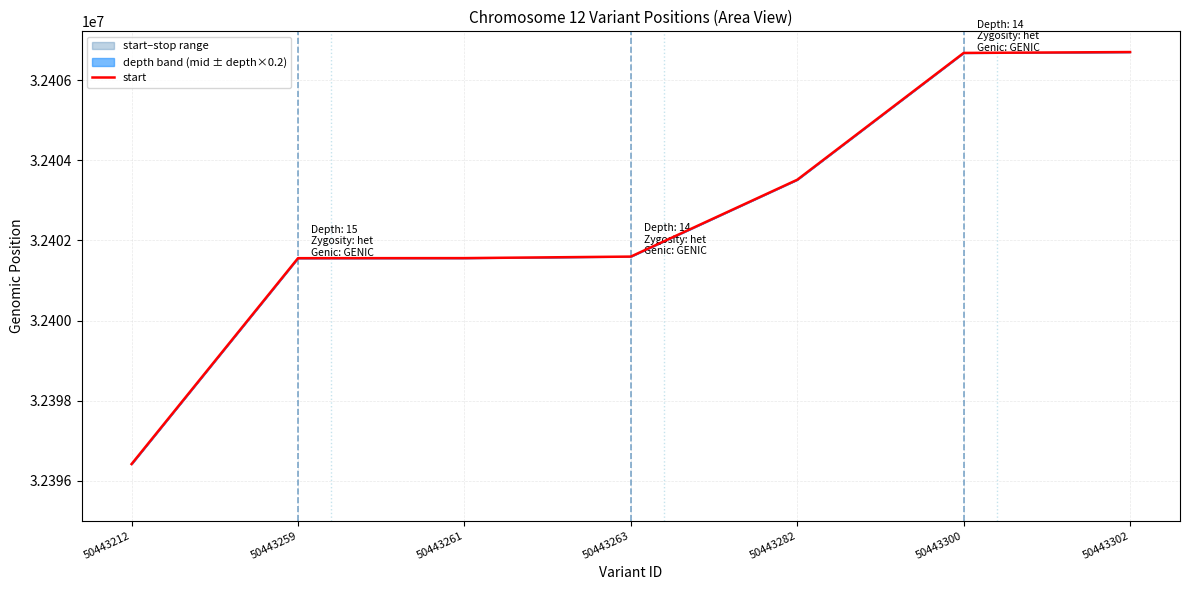

Is this an area chart (filled region under the line)?

No